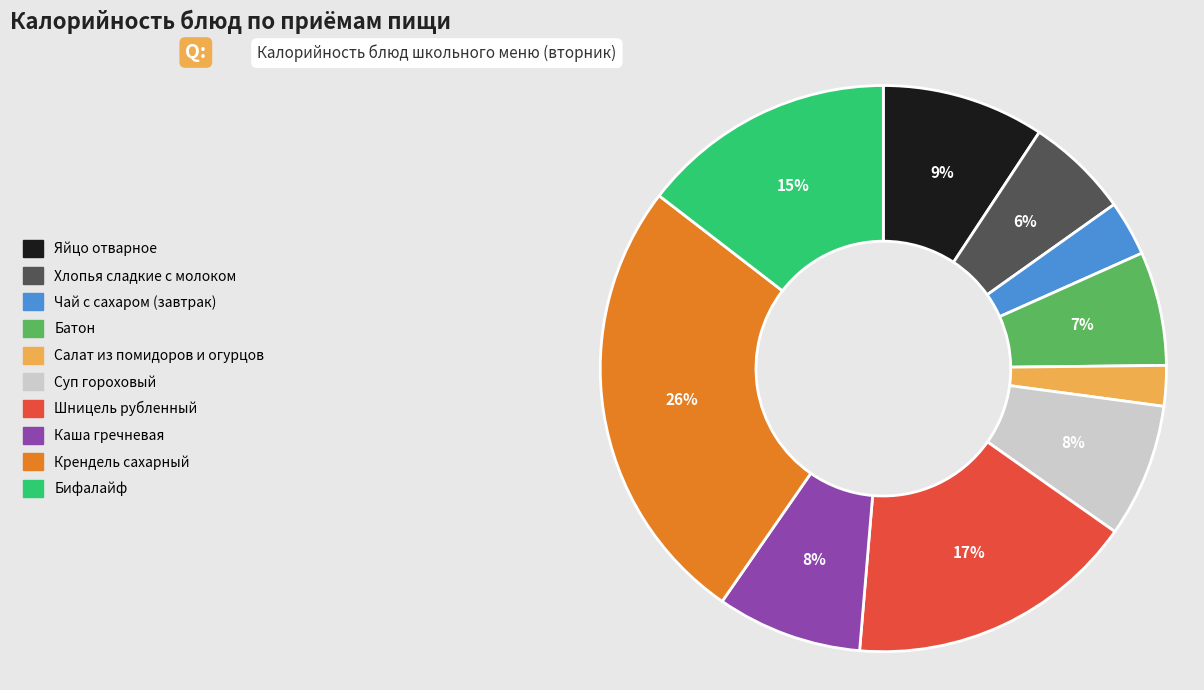

The Чай с сахаром (завтрак) slice represents 12% of the pie. True or false?

False